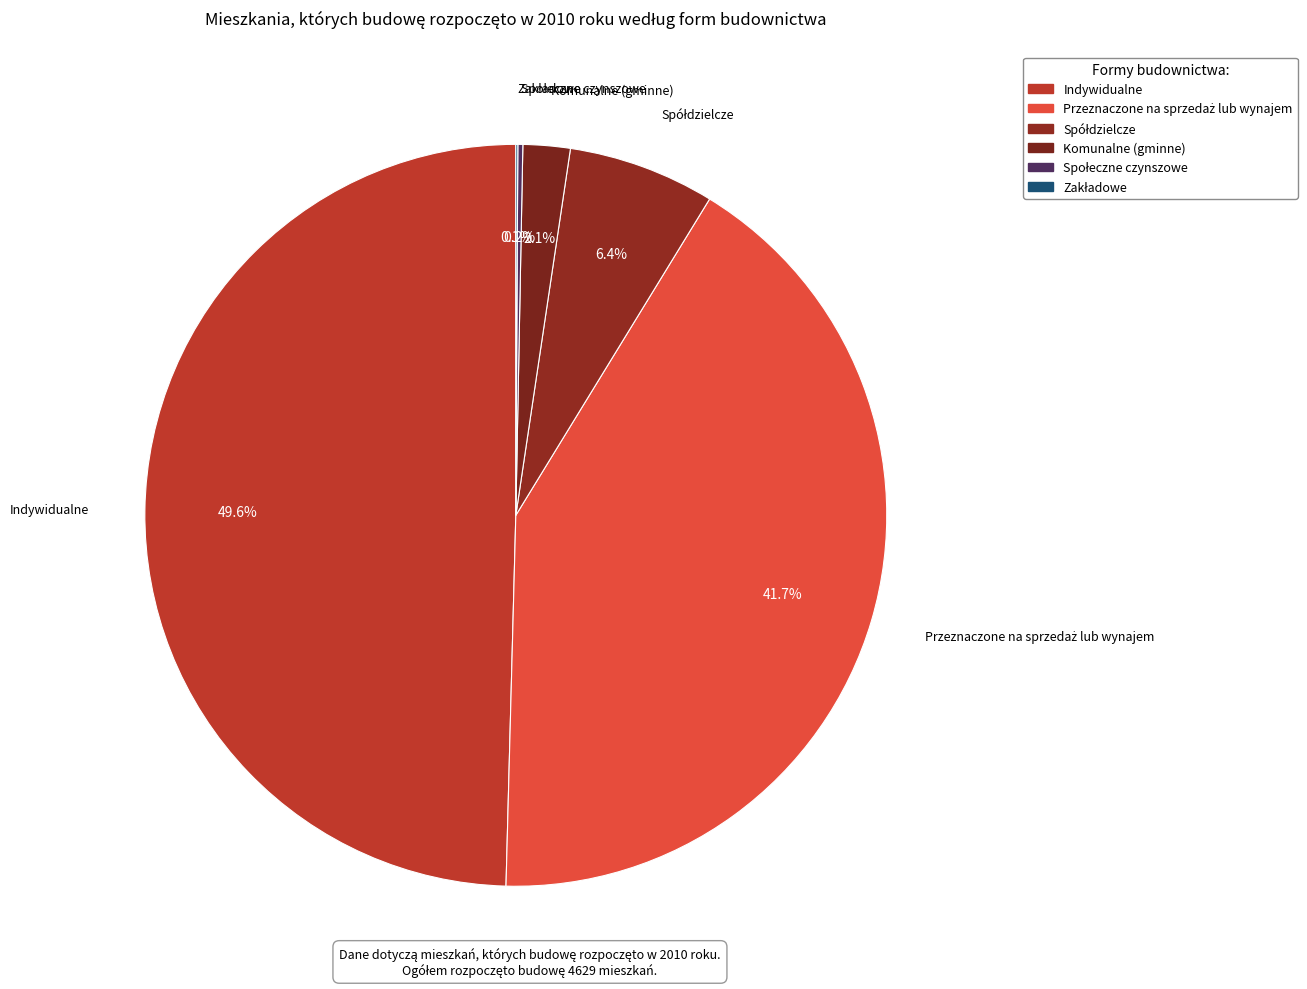

Count the number of slices in the pie.

6